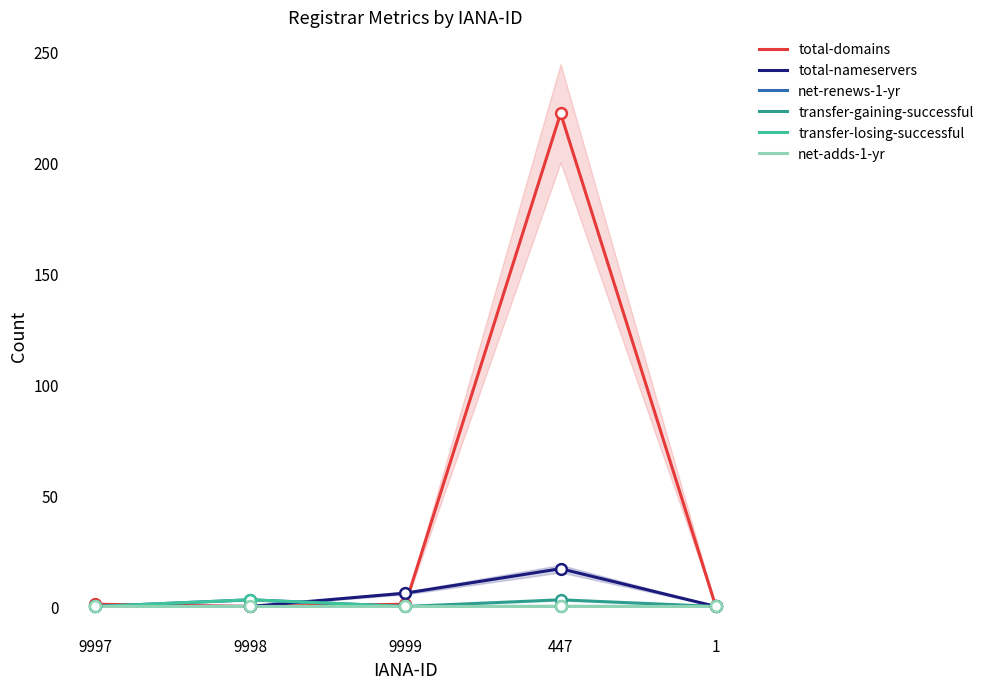

Which series contains the highest Y value?

total-domains